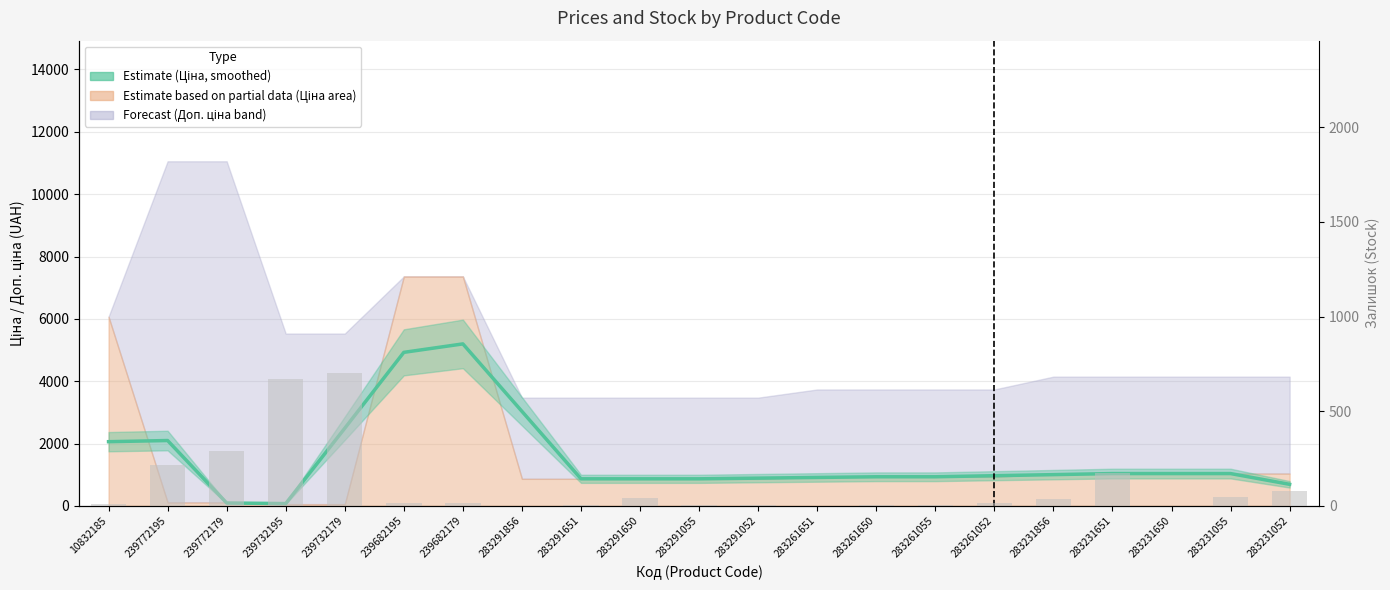

Does the chart contain stacked bars?

No